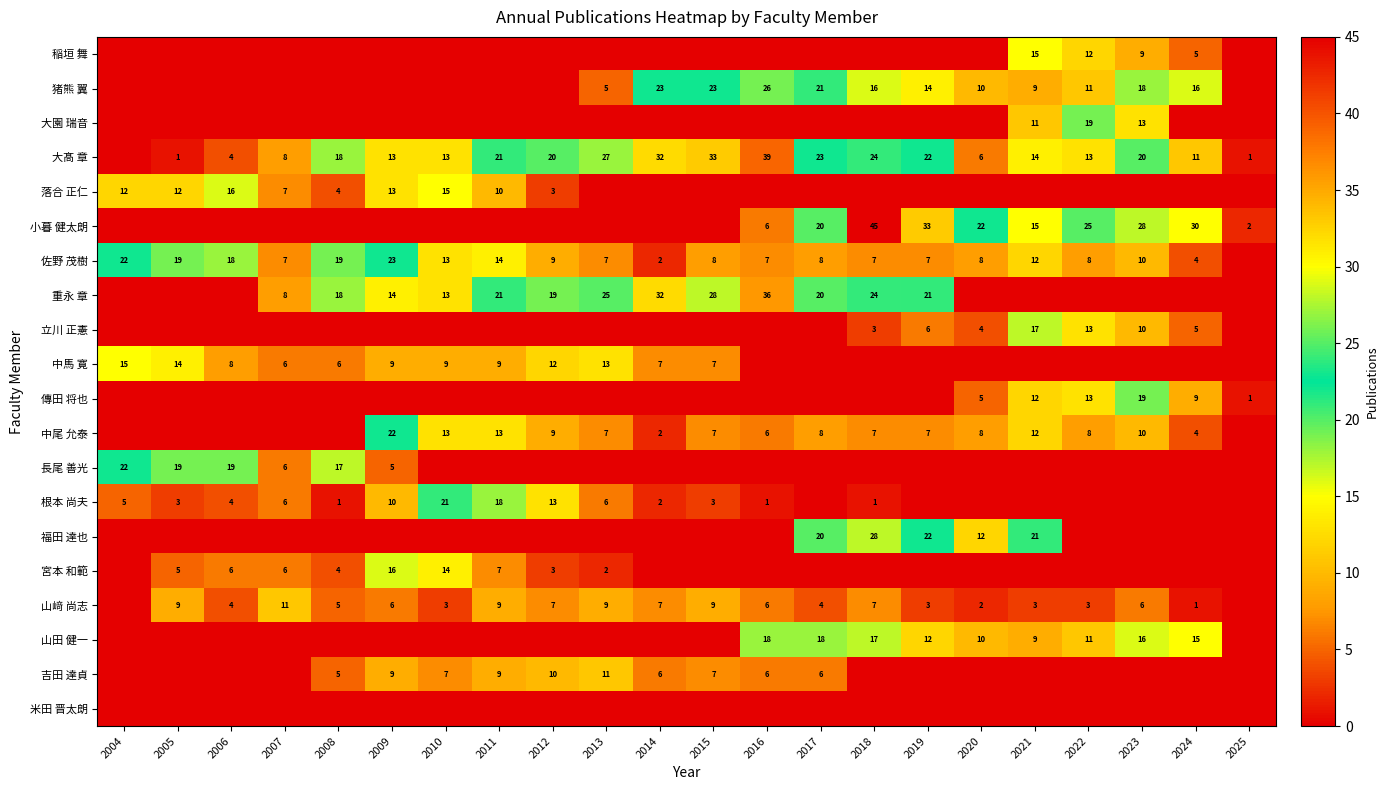

What is the difference between the 中馬 寛 values at 2004 and 2014?

8